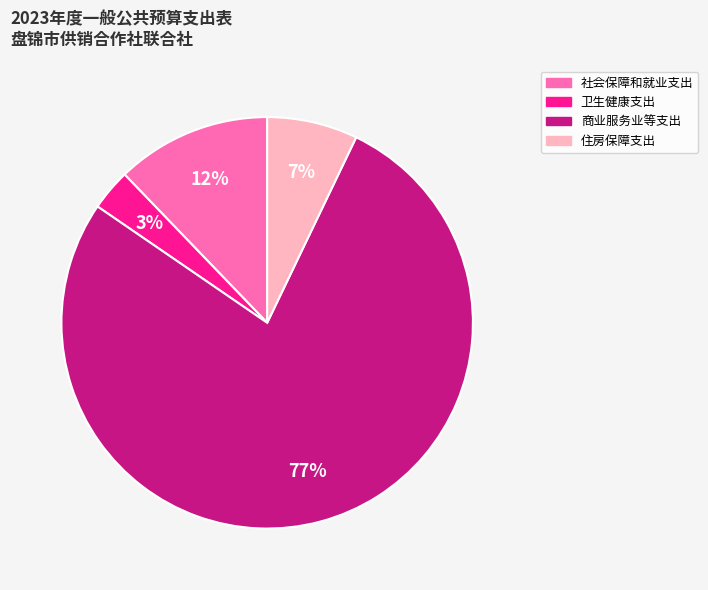

Is the sum of 住房保障支出 and 社会保障和就业支出 greater than half?

No